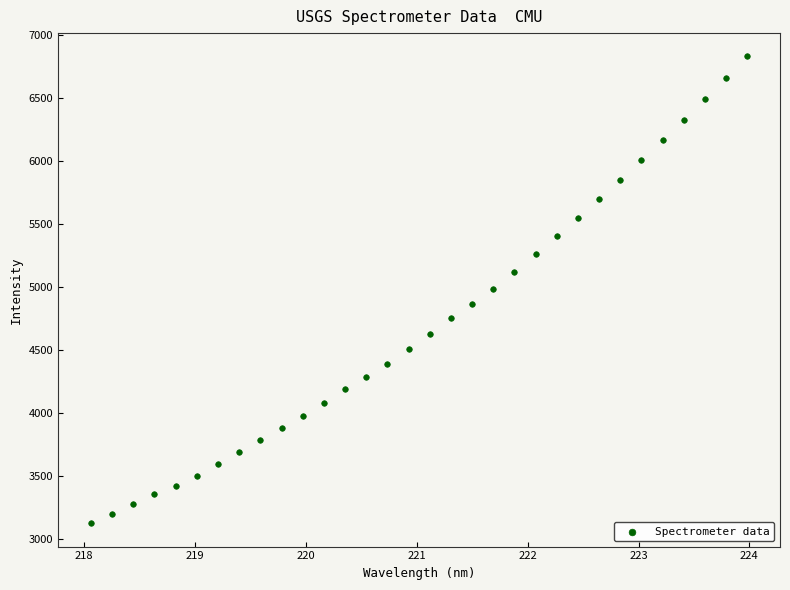

What is the range of Y values (max minus min)?

3702.5